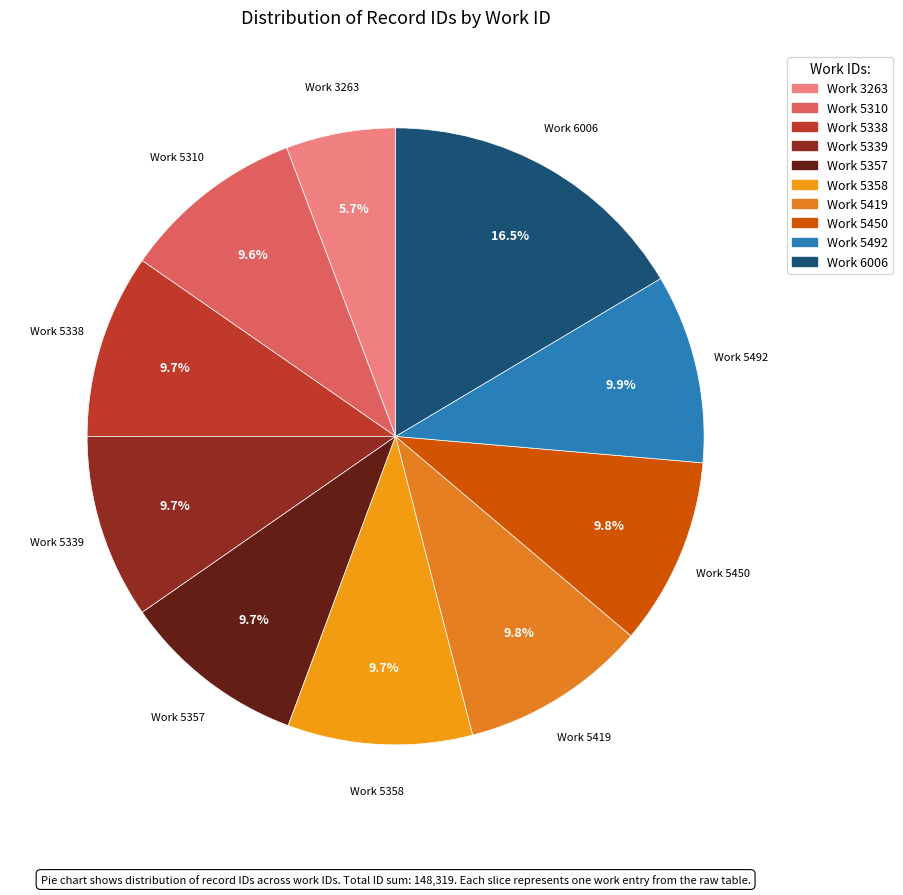

Which slice is the smallest?

Work 3263